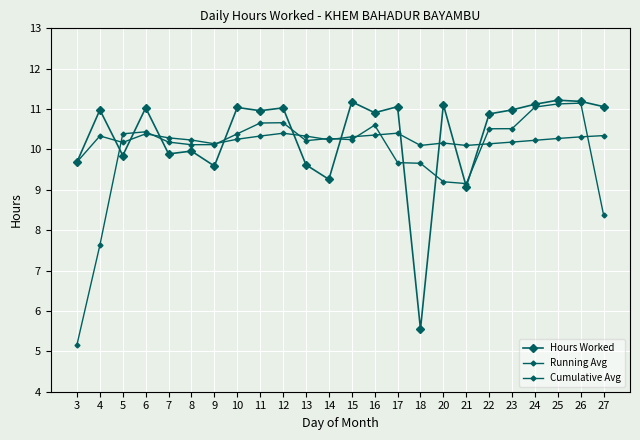

Does the chart have visible grid lines?

Yes